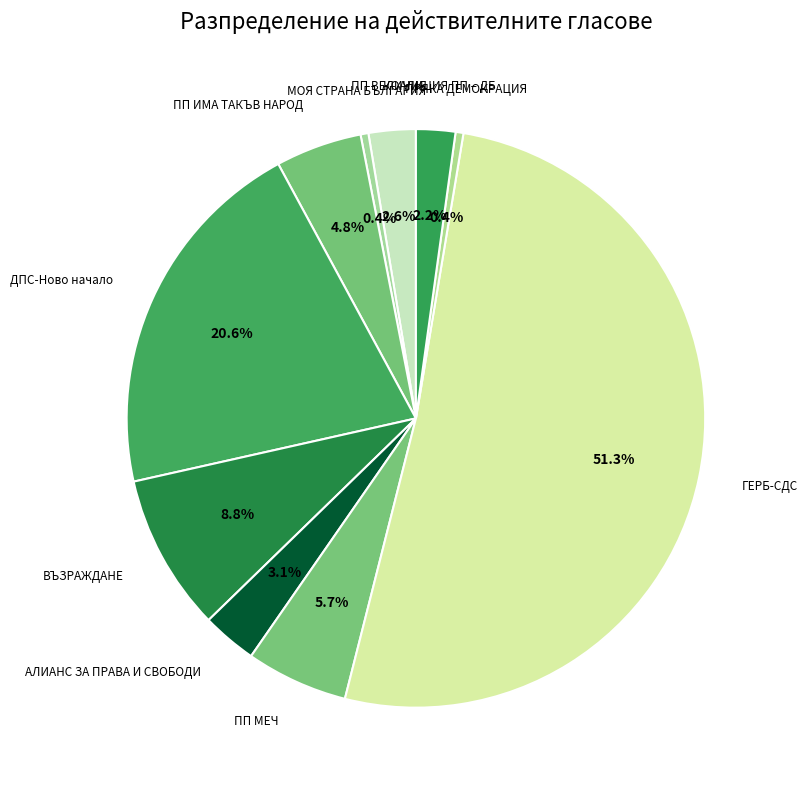

What portion of the pie excludes МОЯ СТРАНА БЪЛГАРИЯ?

99.6%